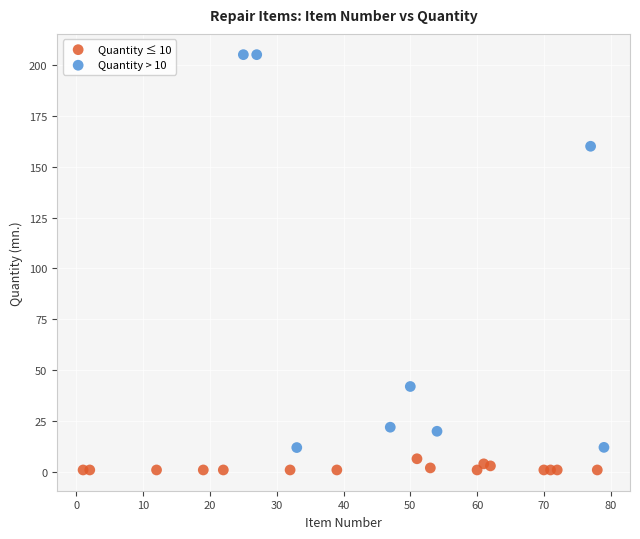

Which series contains the highest Y value?

Quantity > 10